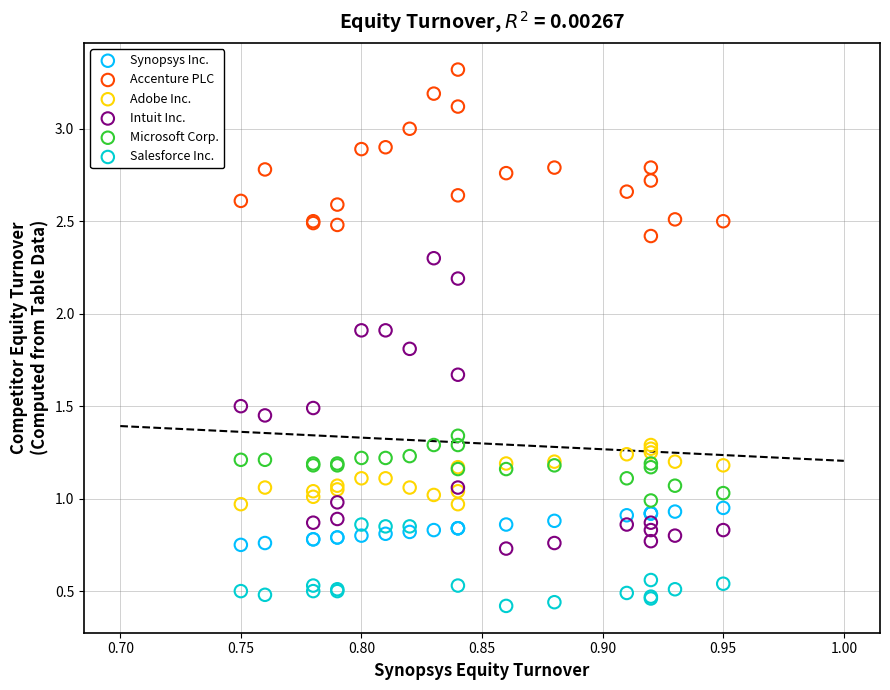

Which series contains the highest Y value?

Accenture PLC